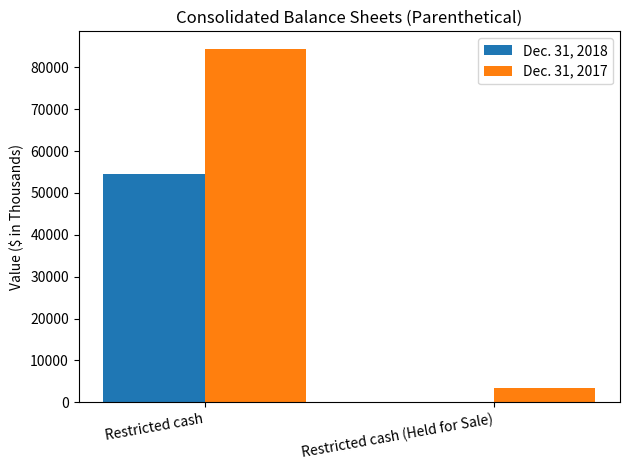

What is the greatest value displayed?

84382